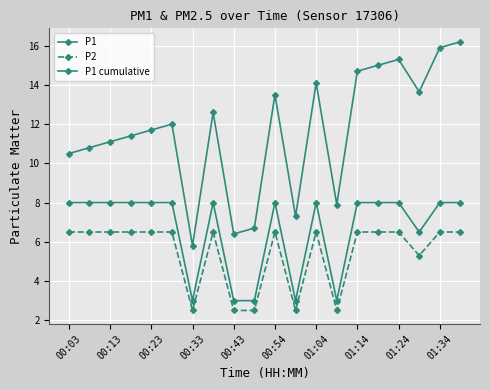

How many lines are shown in the chart?

3